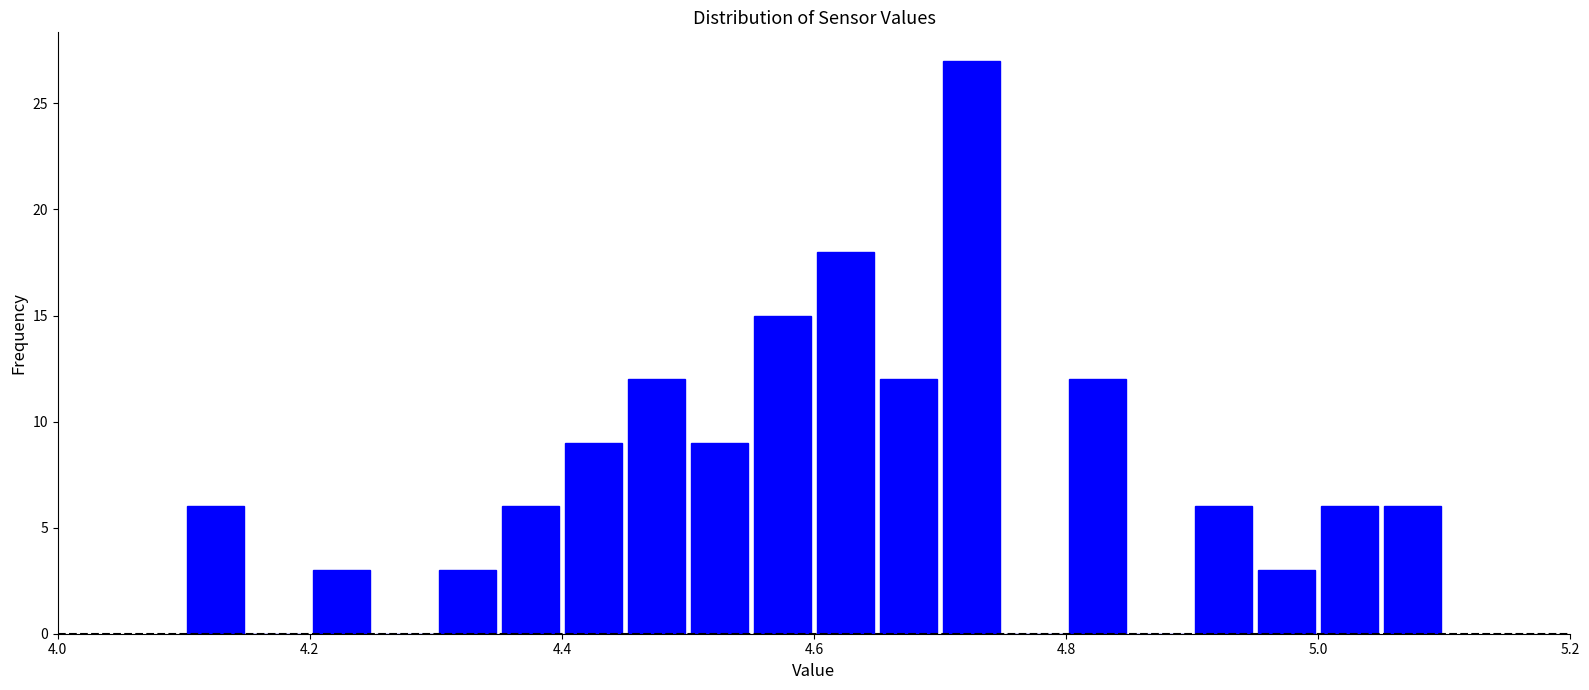

Read against the x-axis, roughly where is the centre of the tallest bar?

4.72